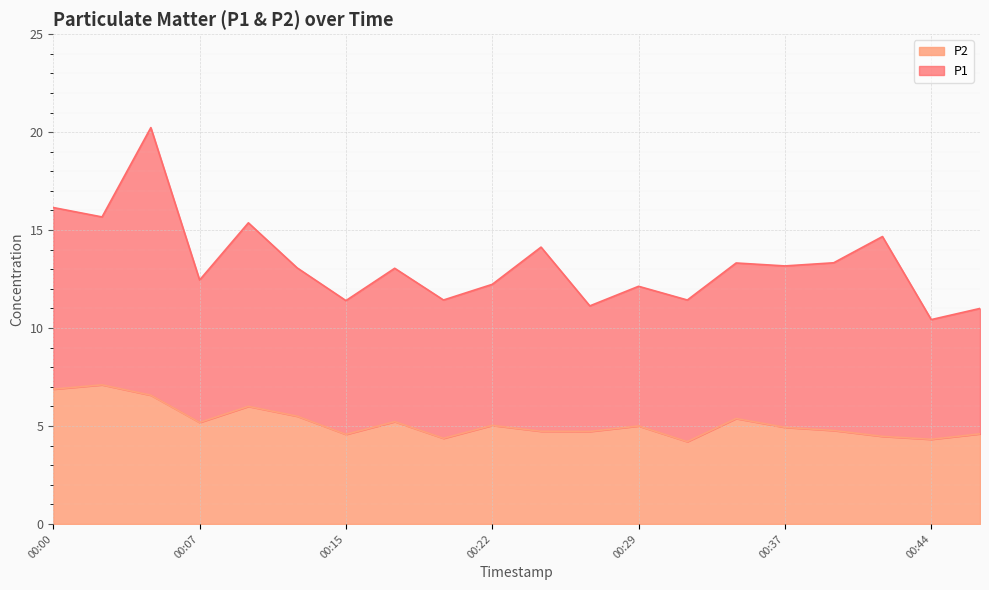

True or false: P1 and P2 intersect in this chart.

False